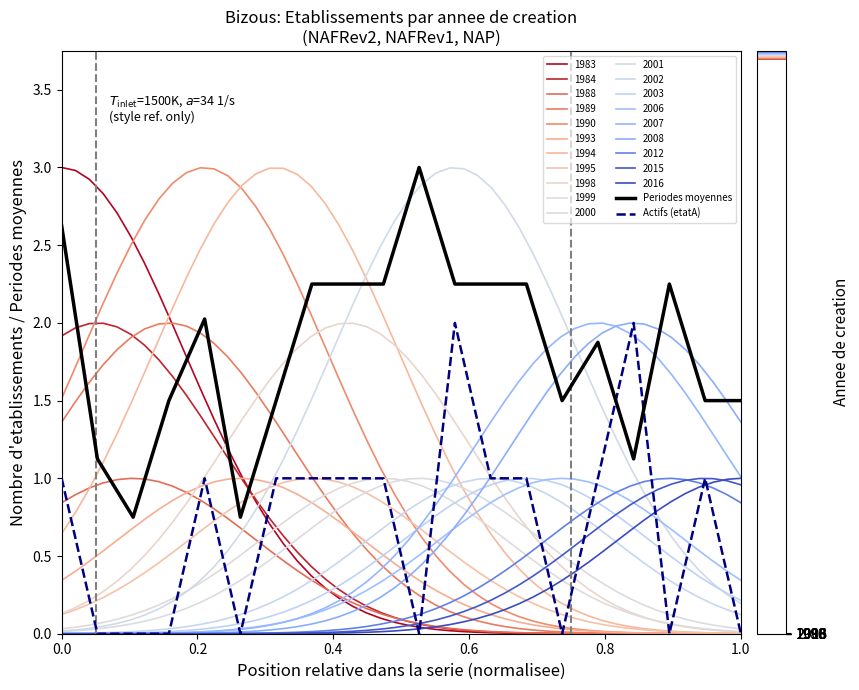

After their last crossing, which series has the higher values: Actifs (etatA) or Periodes moyennes?

Periodes moyennes